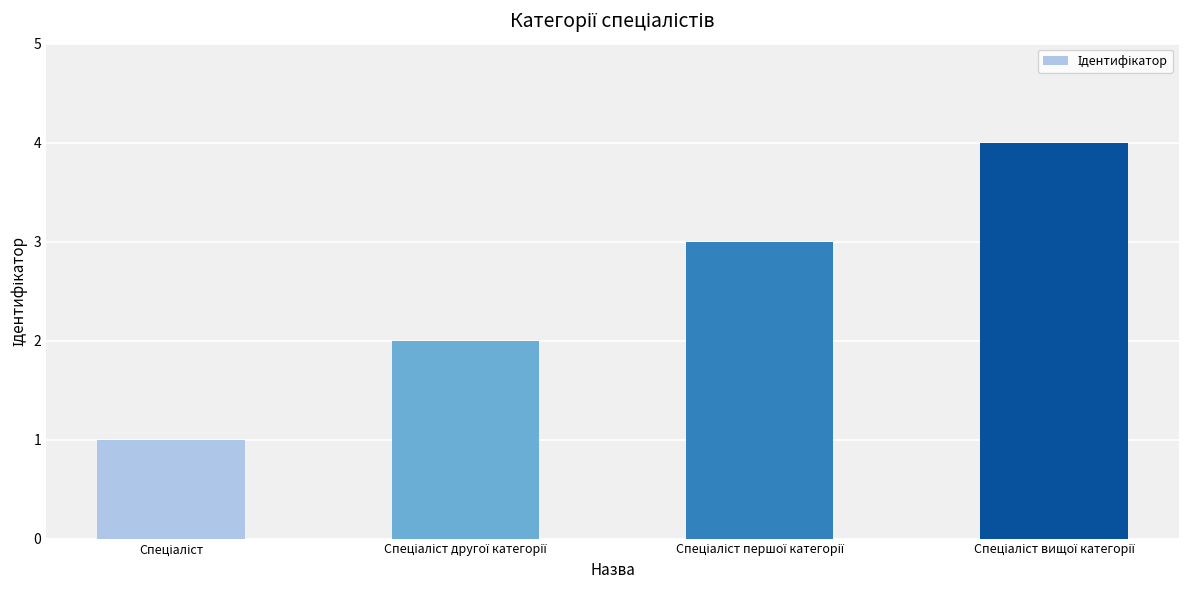

Are the bars horizontal?

No